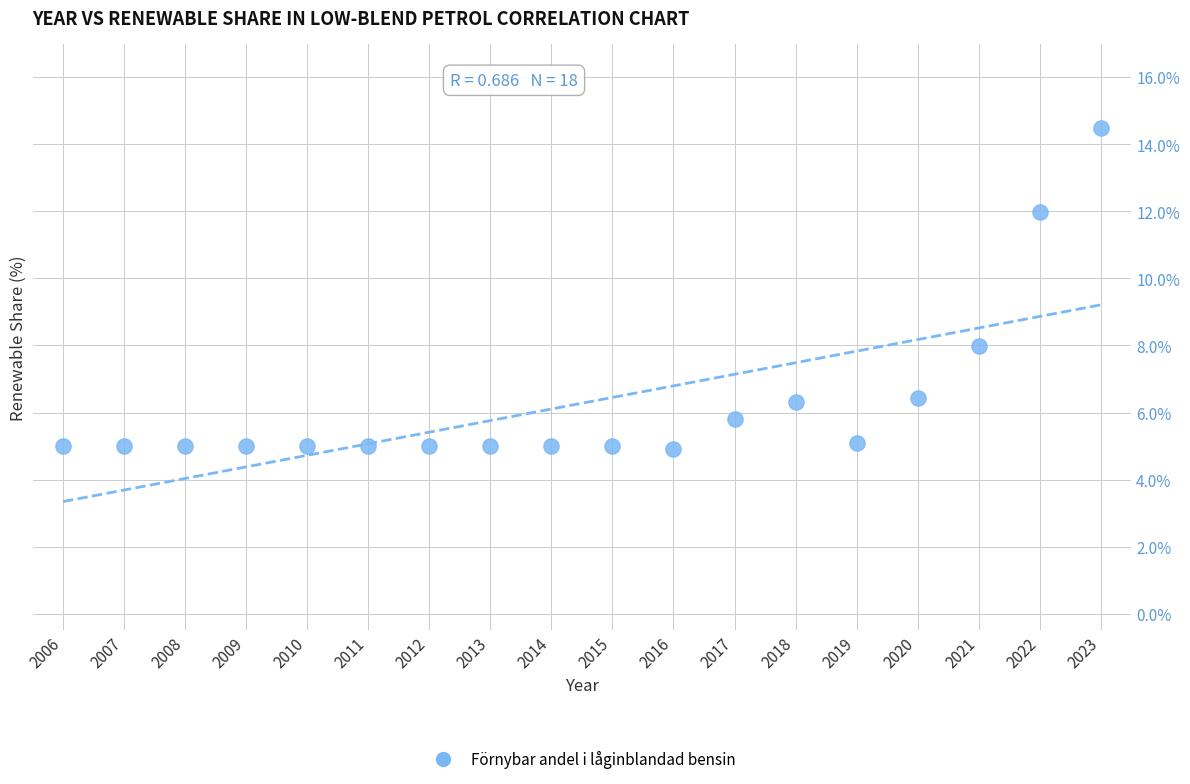

What Y value in the scatter plot is closest to 9?

8.0